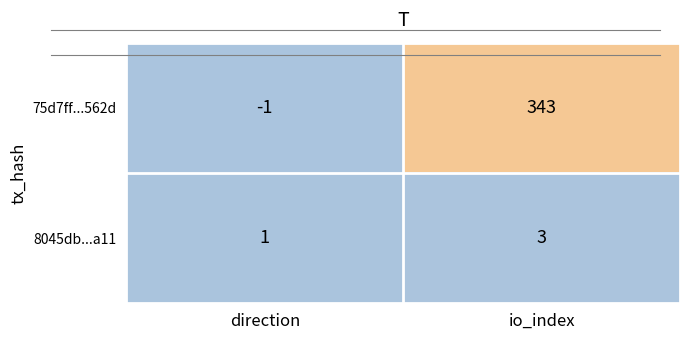

The 8045db...a11 series shows 3 at io_index. True or false?

True